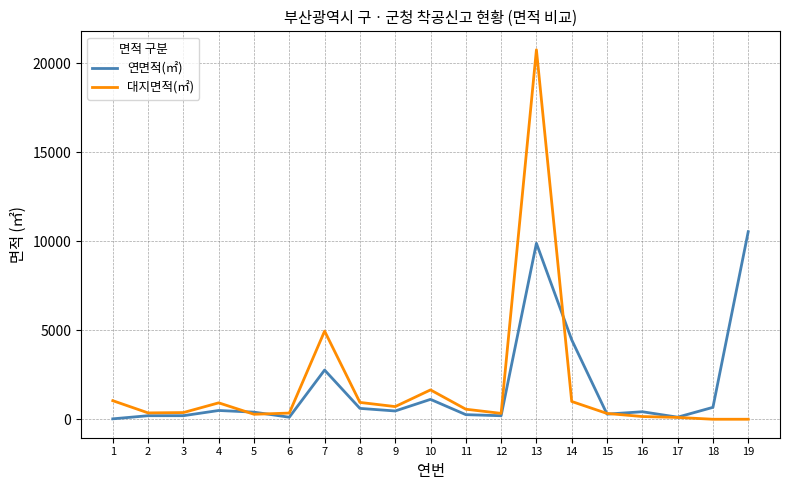

What is the greatest value displayed?

20756.0